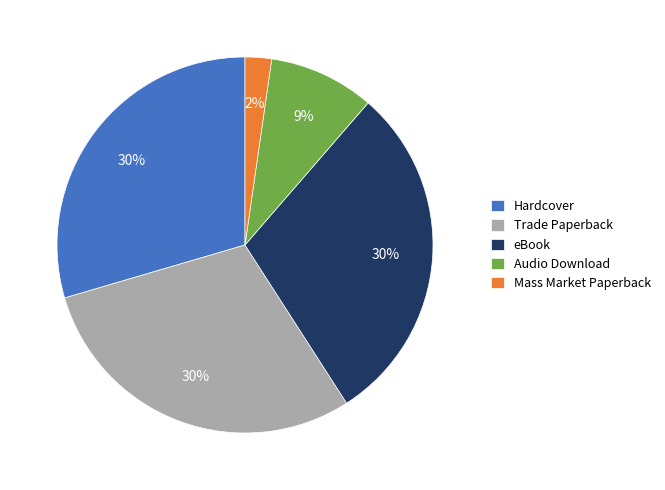

Does any single category account for the majority?

No